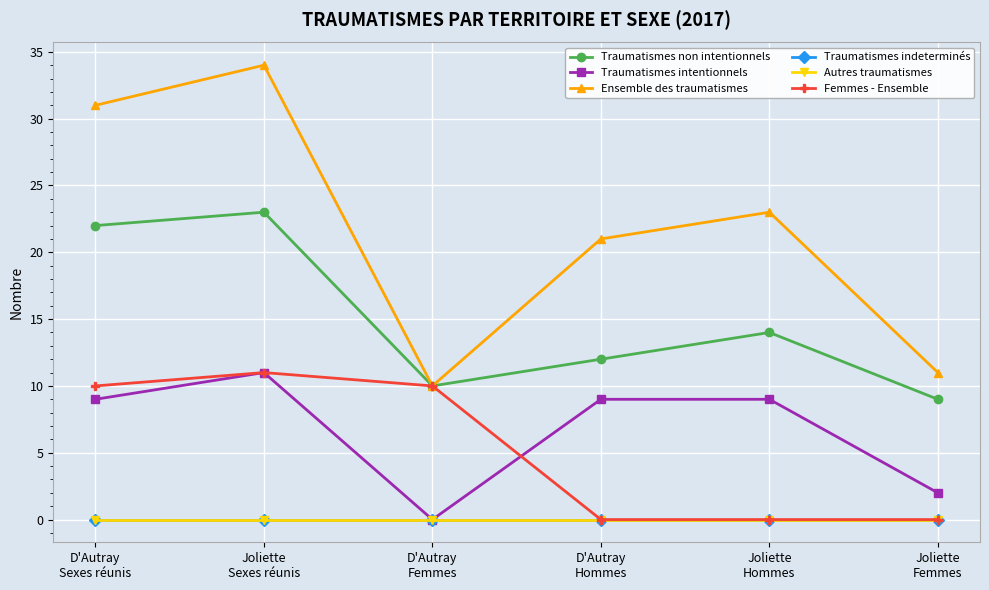

True or false: Autres traumatismes has more than 2 interior local peaks.

False